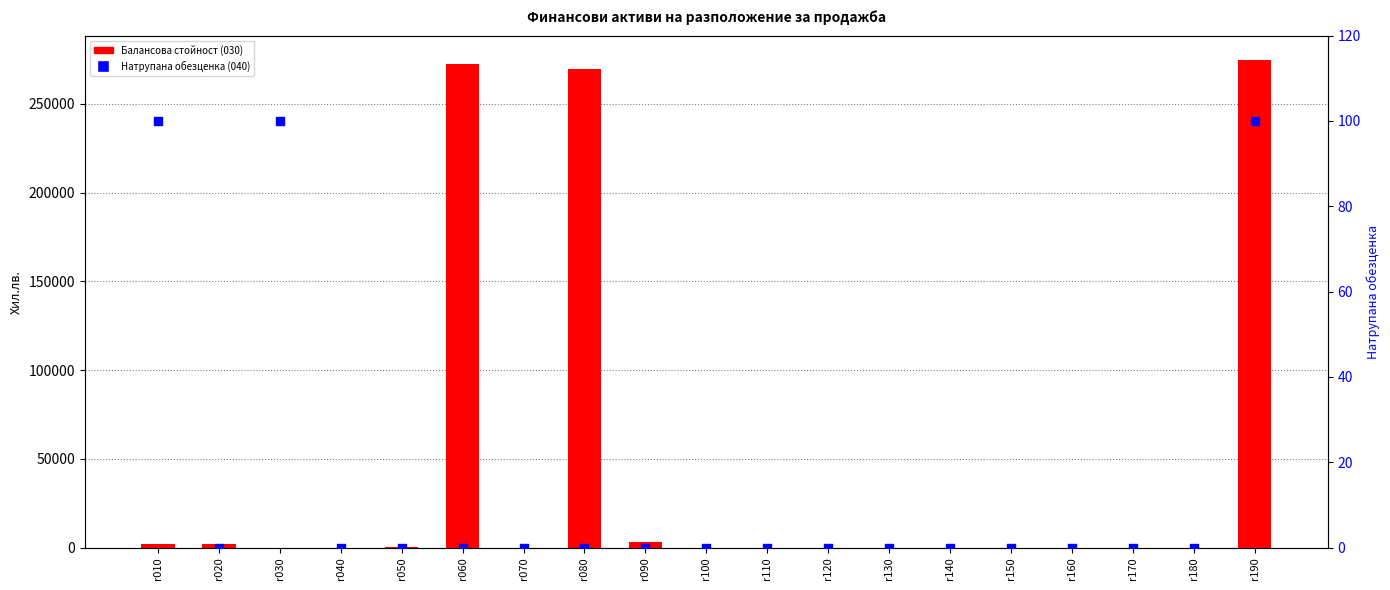

Which series reaches the maximum Y coordinate?

Балансова стойност на необезценени активи (010)